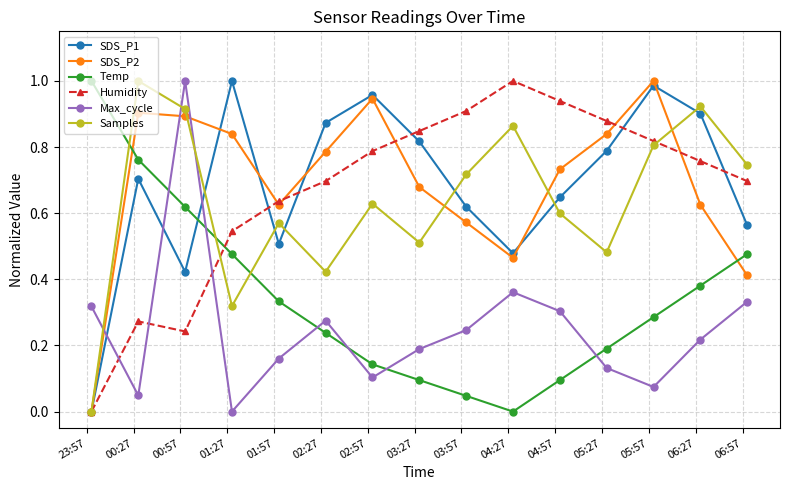

How many positive values does the Humidity series have?

14